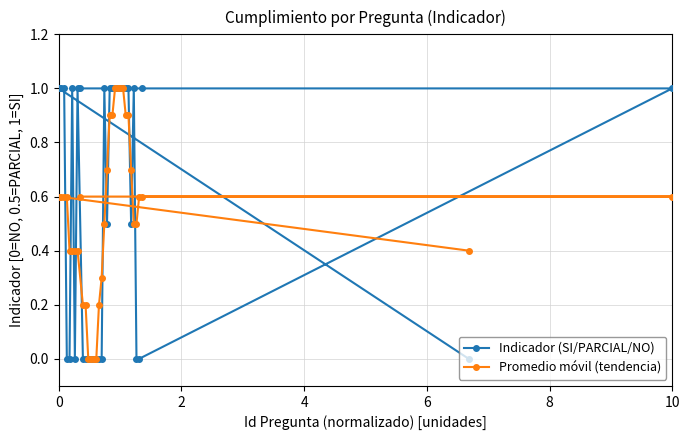

Is the value of Indicador (SI/PARCIAL/NO) at 8 greater than the value of Promedio móvil (tendencia) at 6?

No